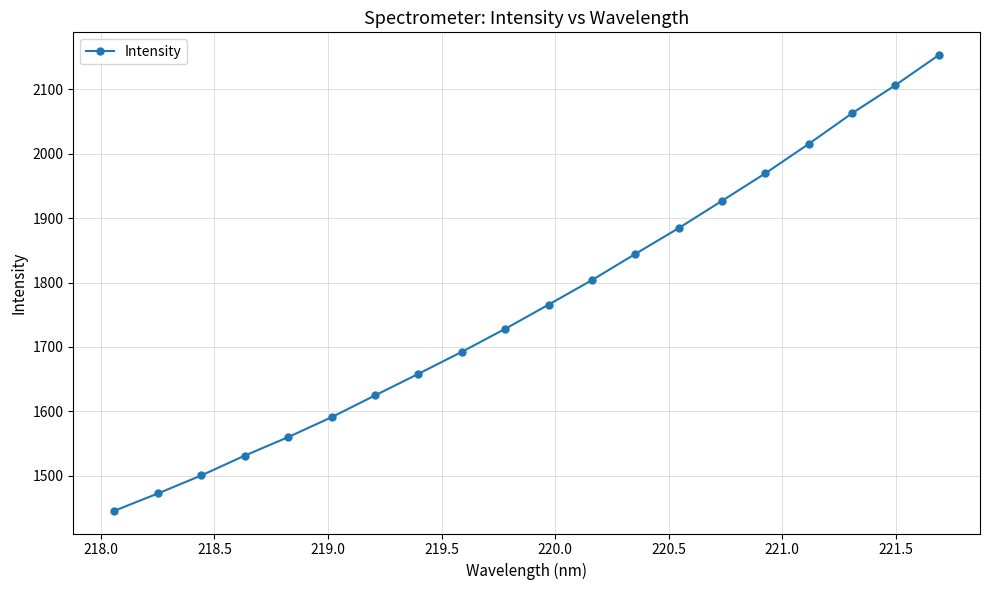

What is the greatest value displayed?

2152.9